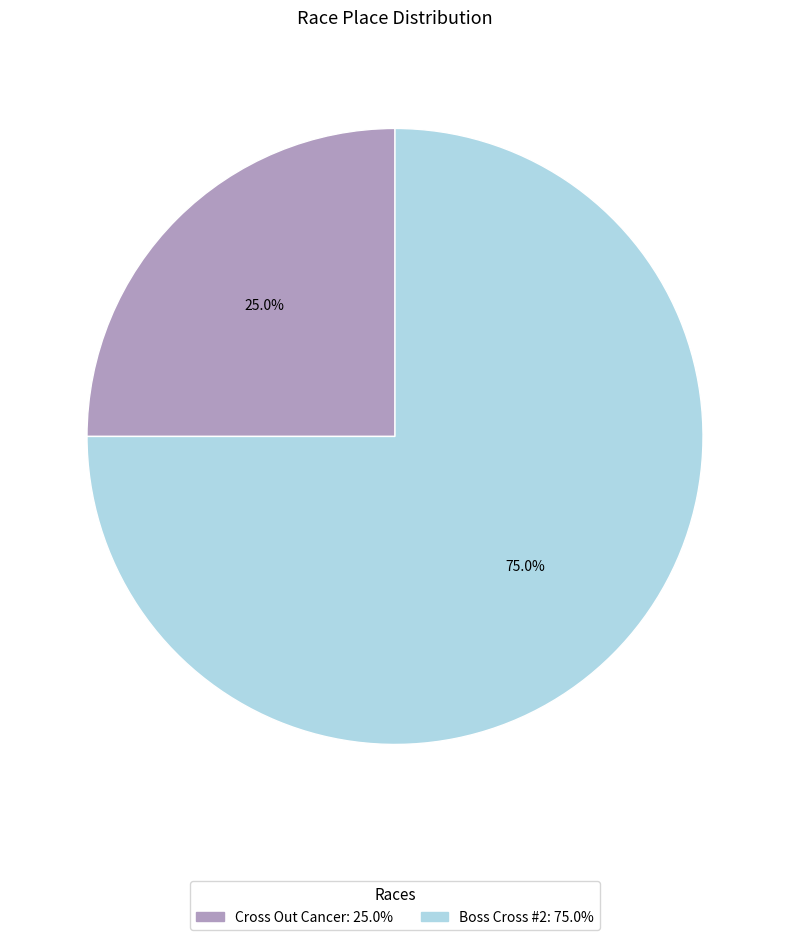

How many slices are in this pie chart?

2